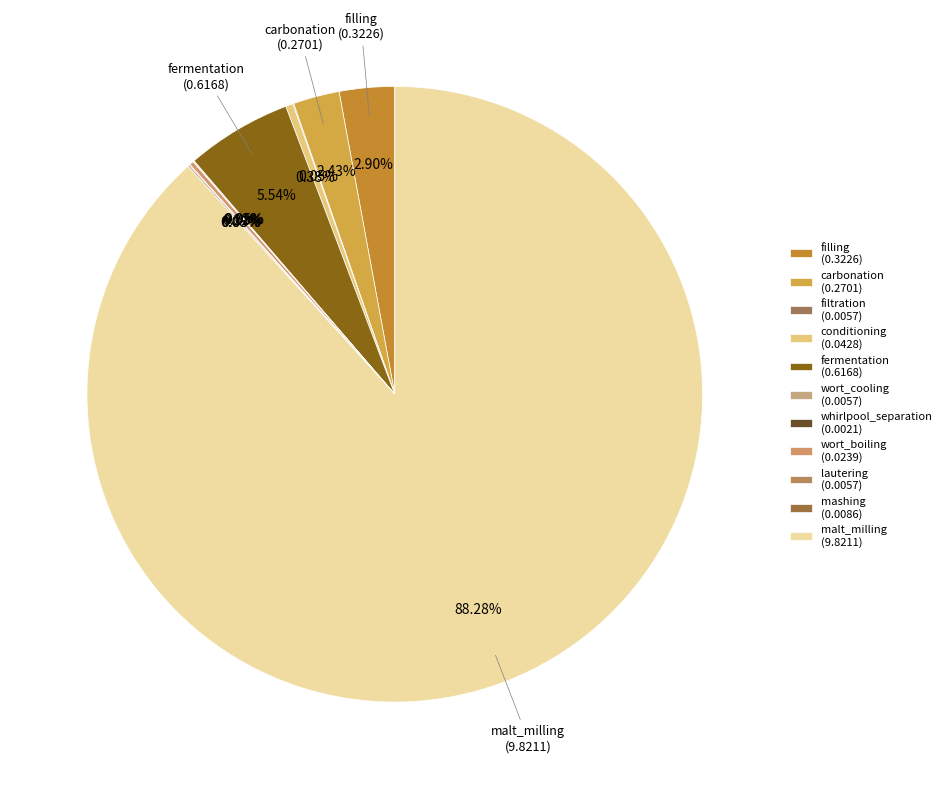

Rank the categories by value from lowest to highest.

whirlpool_separation, filtration, lautering, wort_cooling, mashing, wort_boiling, conditioning, carbonation, filling, fermentation, malt_milling